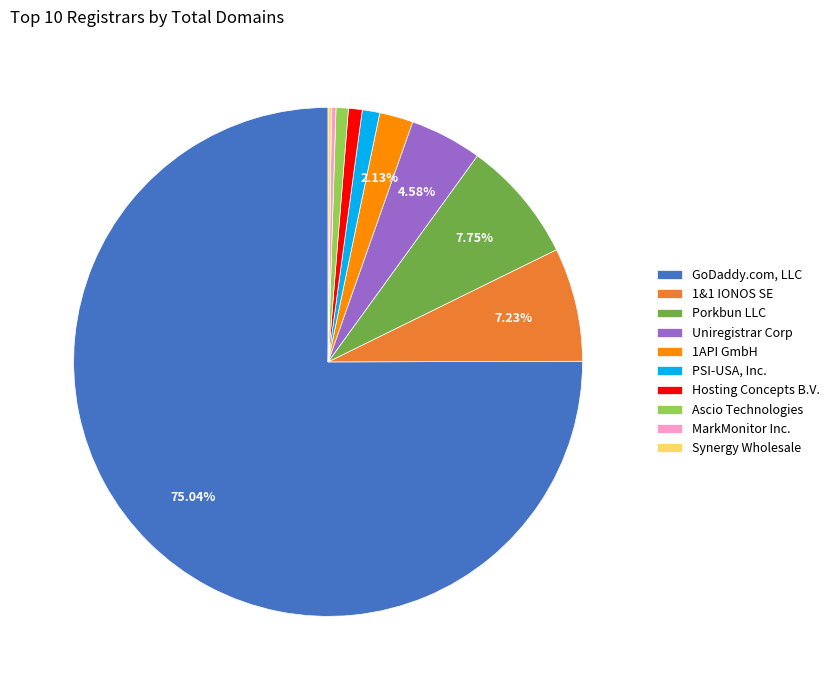

Between Hosting Concepts B.V. and Uniregistrar Corp, which is larger?

Uniregistrar Corp